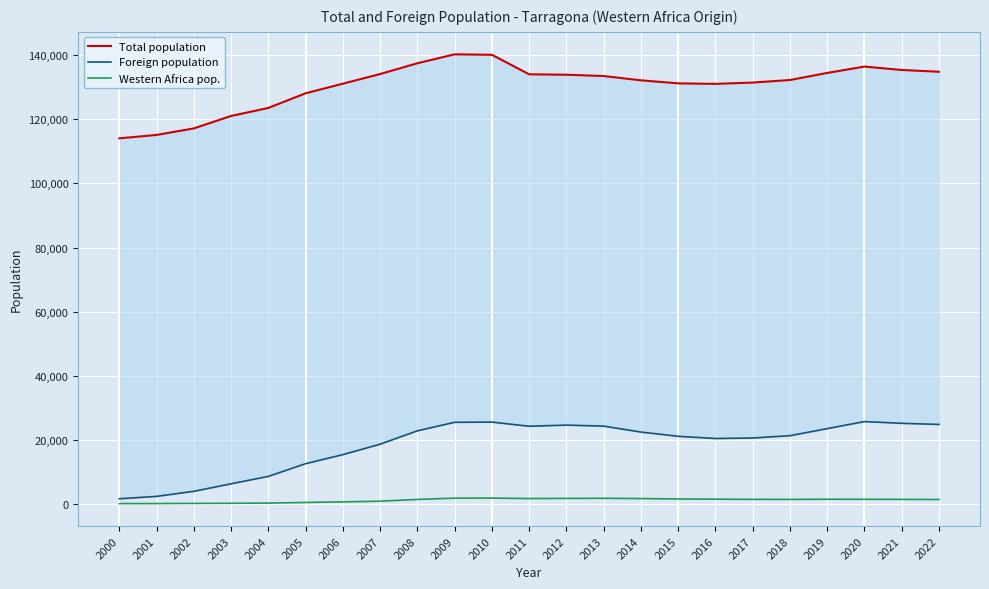

Reading left to right, transcribe all the data shown in this chart.

Total population: 114097	115153	117184	121076	123584	128152	131158	134163	137536	140323	140184	134085	133954	133545	132199	131255	131094	131507	132299	134515	136496	135436	134883
Foreign population: 1547	2296	3869	6222	8540	12501	15329	18585	22768	25423	25494	24191	24550	24235	22379	21055	20363	20520	21250	23449	25654	25110	24757
Western Africa pop.: 41	55	95	140	205	393	582	790	1343	1743	1760	1616	1662	1698	1614	1483	1425	1366	1350	1406	1386	1358	1315